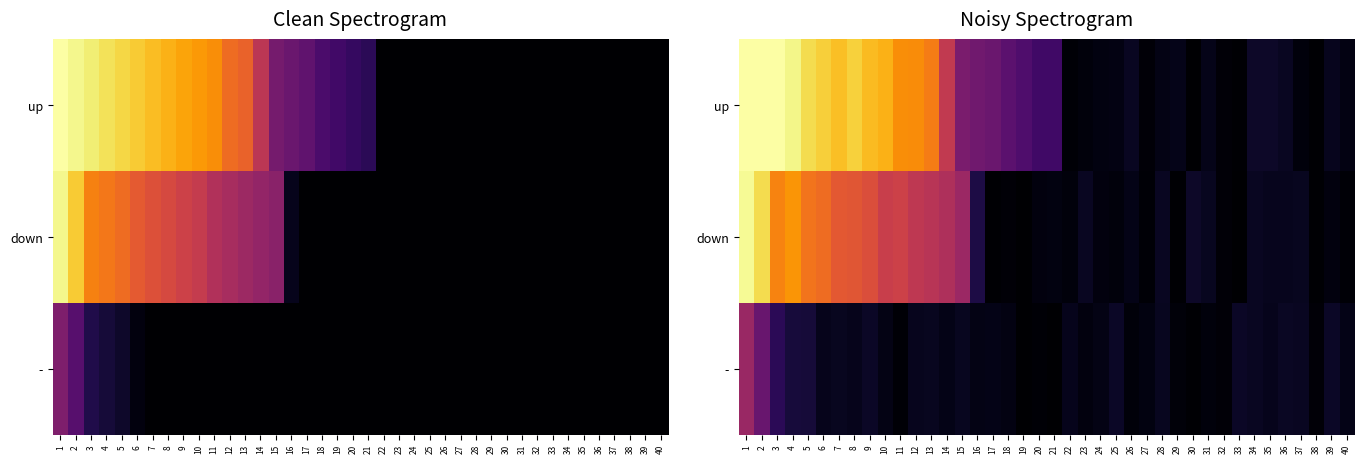

How many data points in down are above 2?

24